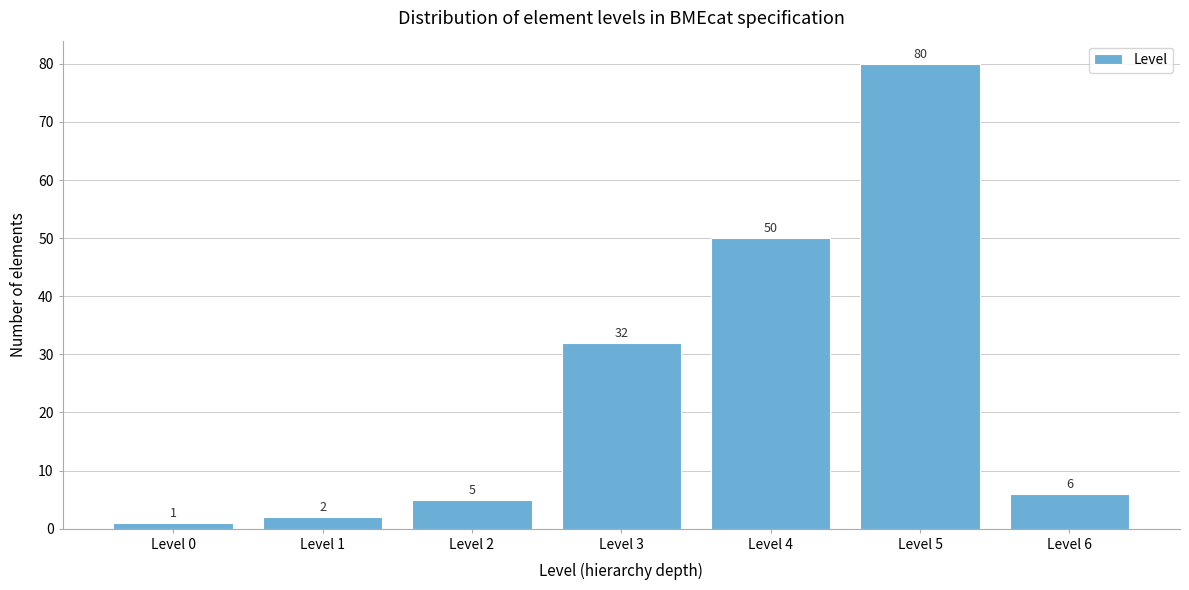

Reading left to right, list all the values displayed in this chart.

Level 0=1	Level 1=2	Level 2=5	Level 3=32	Level 4=50	Level 5=80	Level 6=6